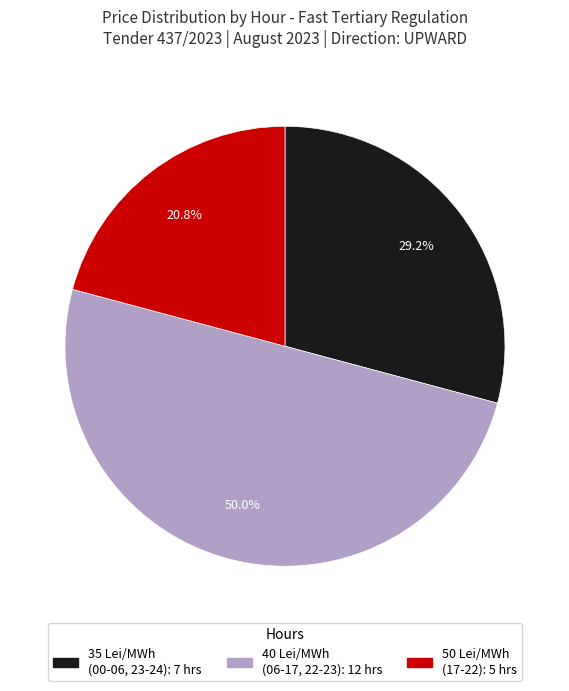

How many segments does this pie chart have?

3